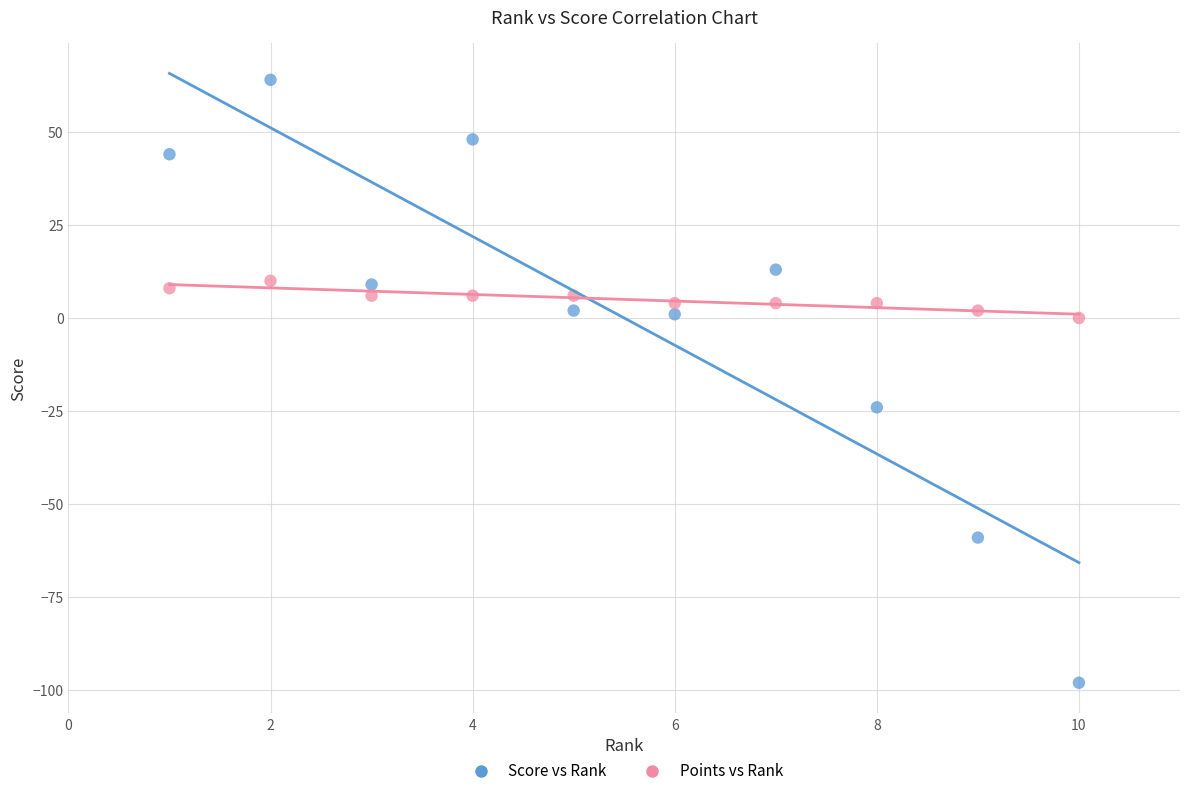

Which series contains the lowest Y value?

Score vs Rank